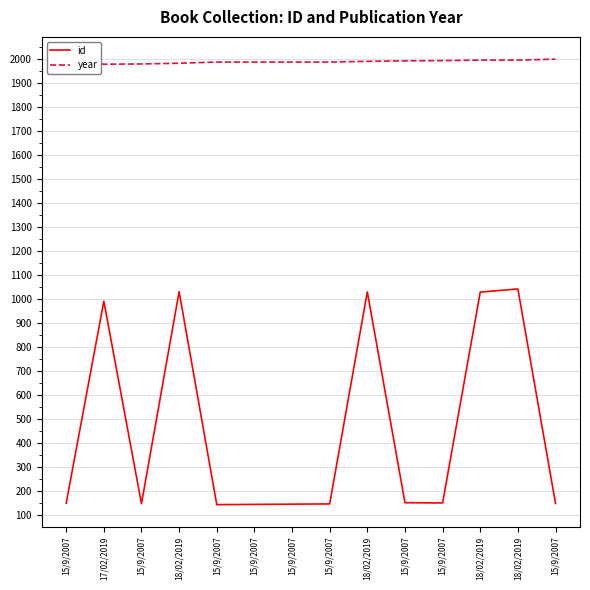

What are all the series names shown in the legend?

id, year